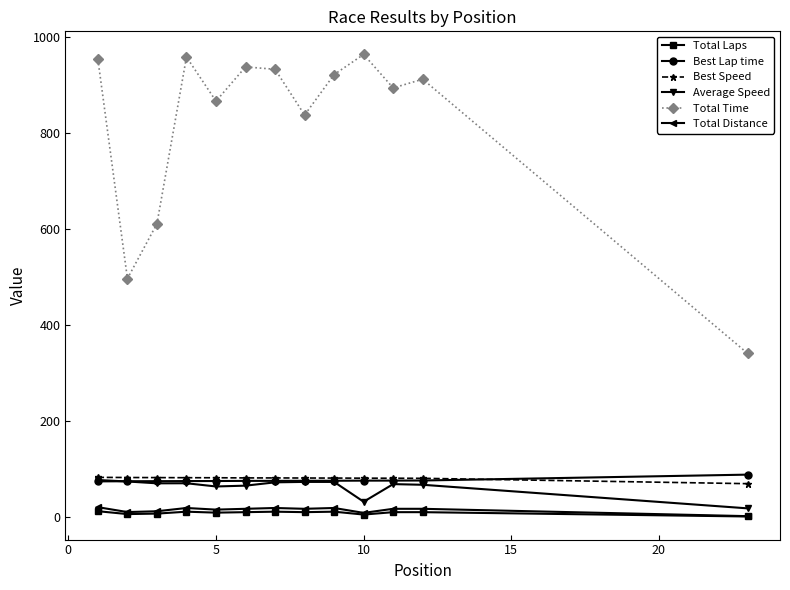

What is the maximum value for Total Laps?

12.0